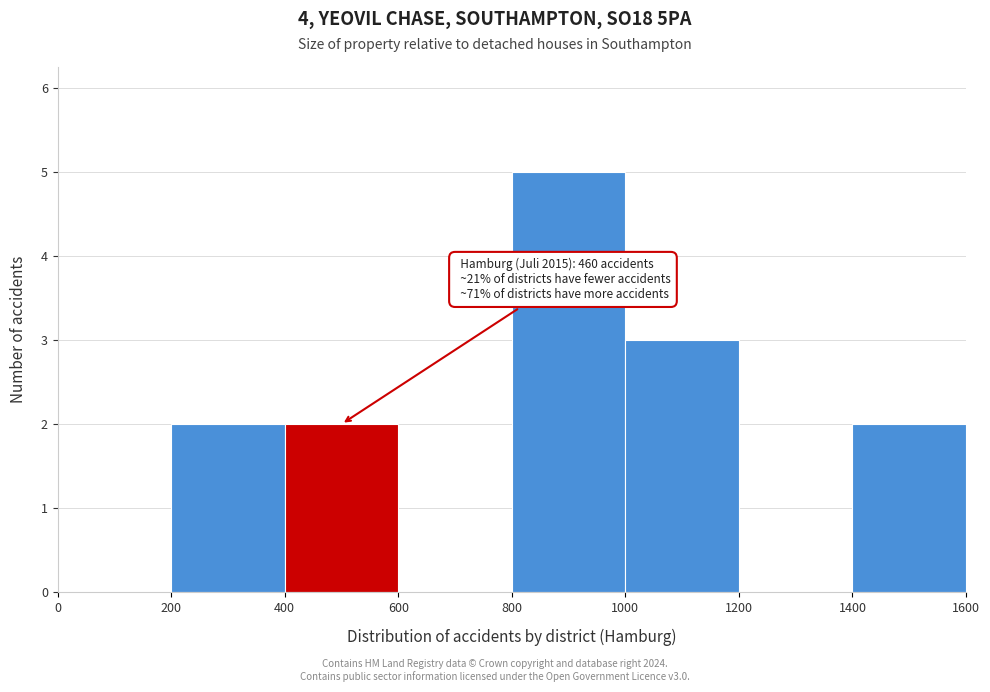

Over which range of the x-axis is the bar tallest?

800 to 1000